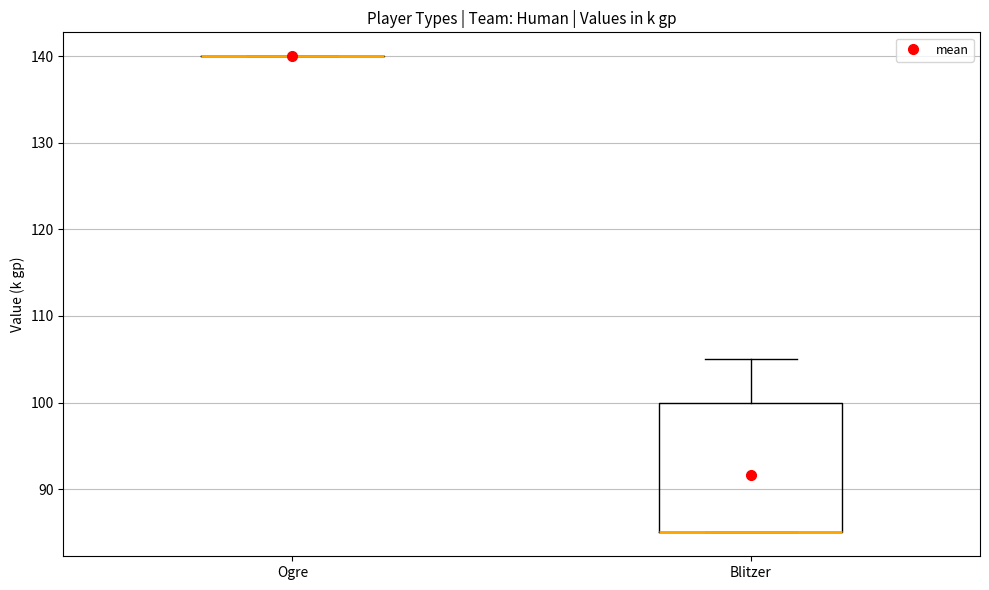

Comparing the boxes themselves (not the whiskers), which one is the tallest?

Blitzer